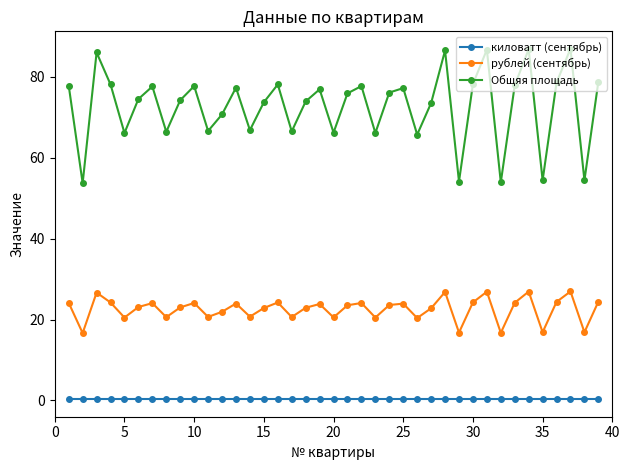

Which series has the largest total across all categories?

Общяя площадь